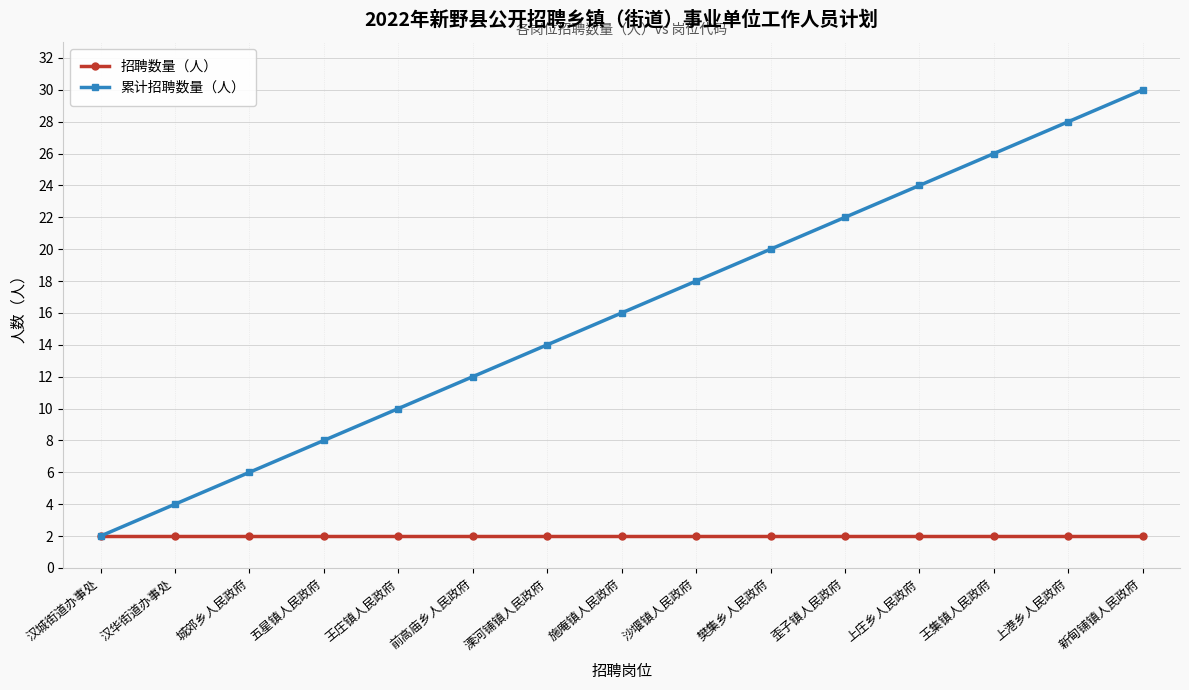

What is the difference between the highest and lowest values at 上庄乡人民政府?

22